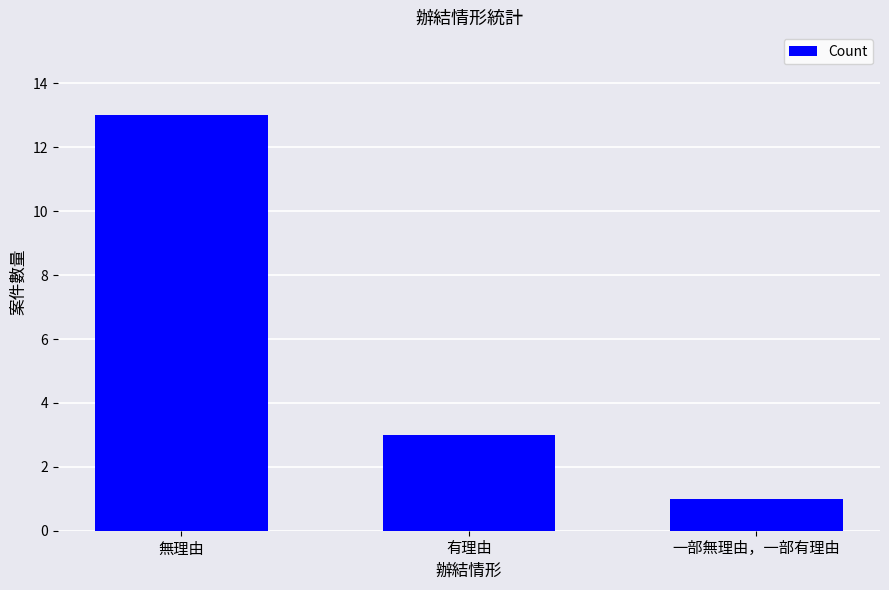

What is the label of the 3rd bar from the right?

無理由